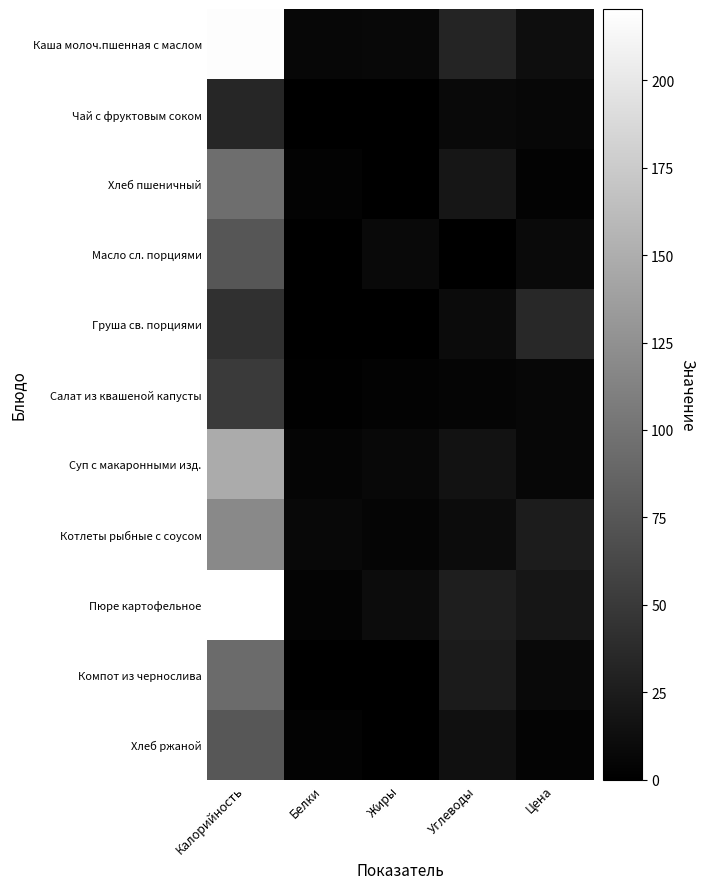

Reading left to right, what are all the values shown in this chart?

Каша молоч.пшенная с маслом: Калорийность=218.1	Белки=6.3	Жиры=7.2	Углеводы=31.9	Цена=12.1
Чай с фруктовым соком: Калорийность=33.0	Белки=0.5	Жиры=0.1	Углеводы=8.6	Цена=6.3
Хлеб пшеничный: Калорийность=95.2	Белки=3.0	Жиры=0.3	Углеводы=19.4	Цена=3.2
Масло сл. порциями: Калорийность=74.8	Белки=0.1	Жиры=8.2	Углеводы=0.1	Цена=9.0
Груша св. порциями: Калорийность=42.0	Белки=0.4	Жиры=0.3	Углеводы=9.5	Цена=35.3
Салат из квашеной капусты: Калорийность=50.0	Белки=1.0	Жиры=3.0	Углеводы=4.6	Цена=6.3
Суп с макаронными изд.: Калорийность=147.5	Белки=4.5	Жиры=7.2	Углеводы=15.8	Цена=6.4
Котлеты рыбные с соусом: Калорийность=118.8	Белки=7.2	Жиры=5.0	Углеводы=10.9	Цена=24.4
Пюре картофельное: Калорийность=220.4	Белки=4.2	Жиры=10.9	Углеводы=26.3	Цена=19.4
Компот из чернослива: Калорийность=92.8	Белки=0.3	Жиры=0.0	Углеводы=23.6	Цена=8.2
Хлеб ржаной: Калорийность=75.6	Белки=2.9	Жиры=0.5	Углеводы=14.2	Цена=4.1